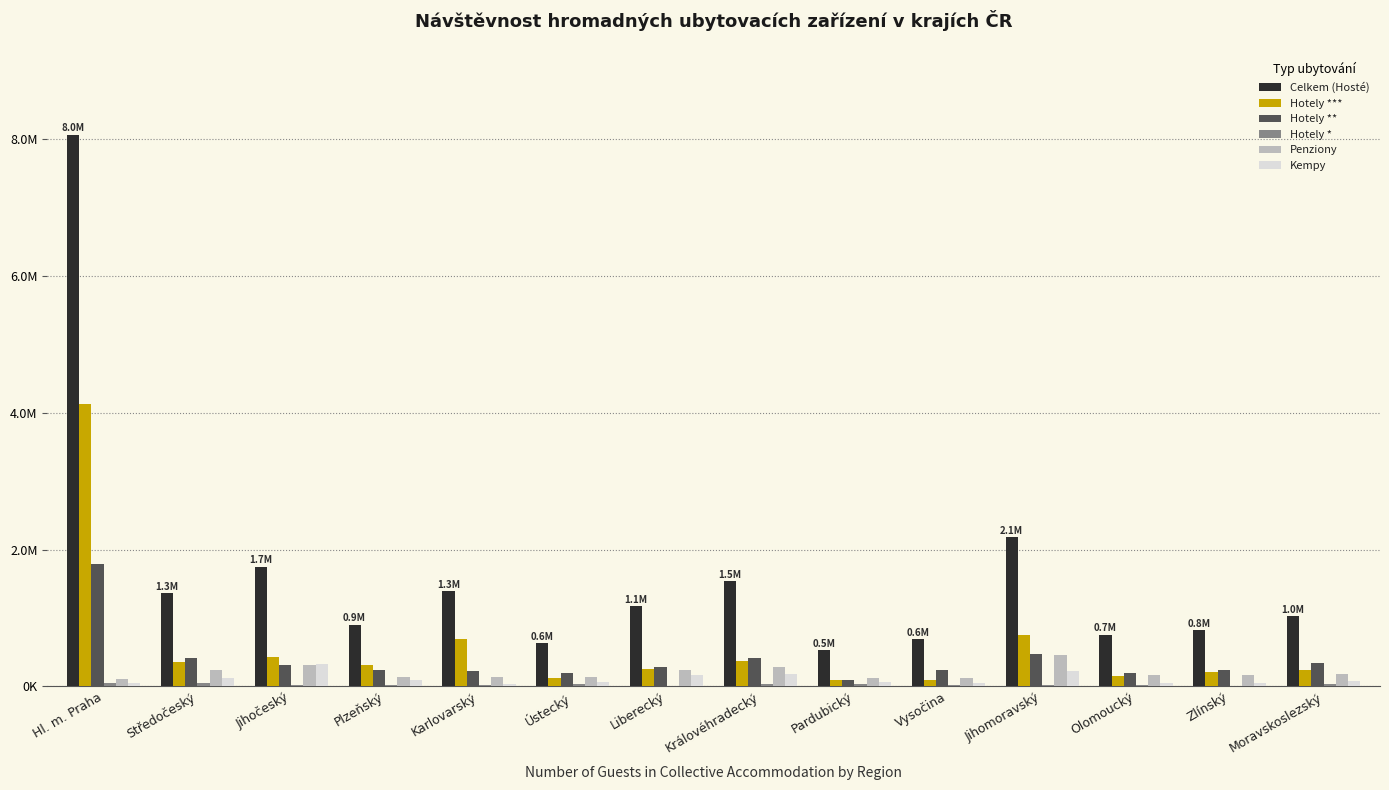

What is the average value of the Celkem (Hosté) series?

1629257